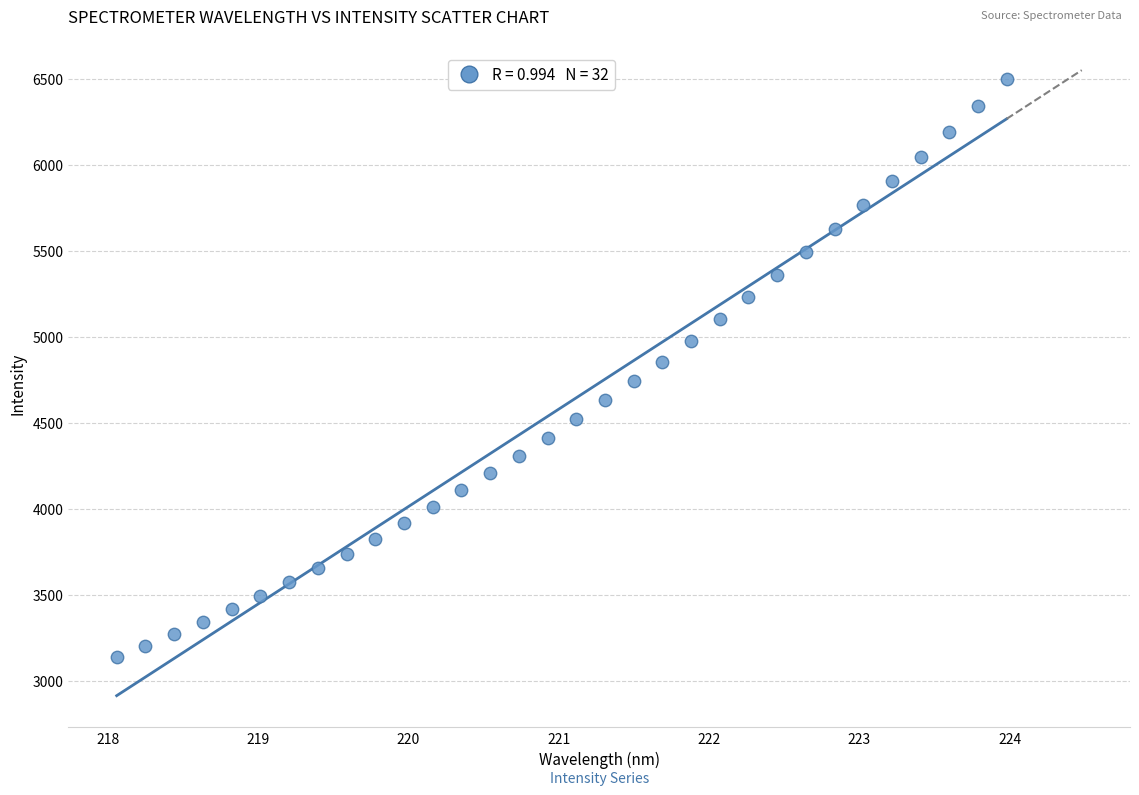

What is the range of Y values (max minus min)?

3362.7